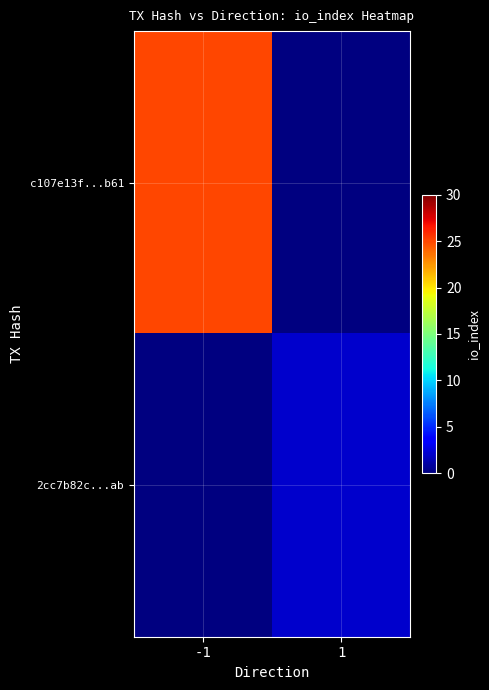

List the series in order of their peak value, highest first.

c107e13f...b61, 2cc7b82c...ab